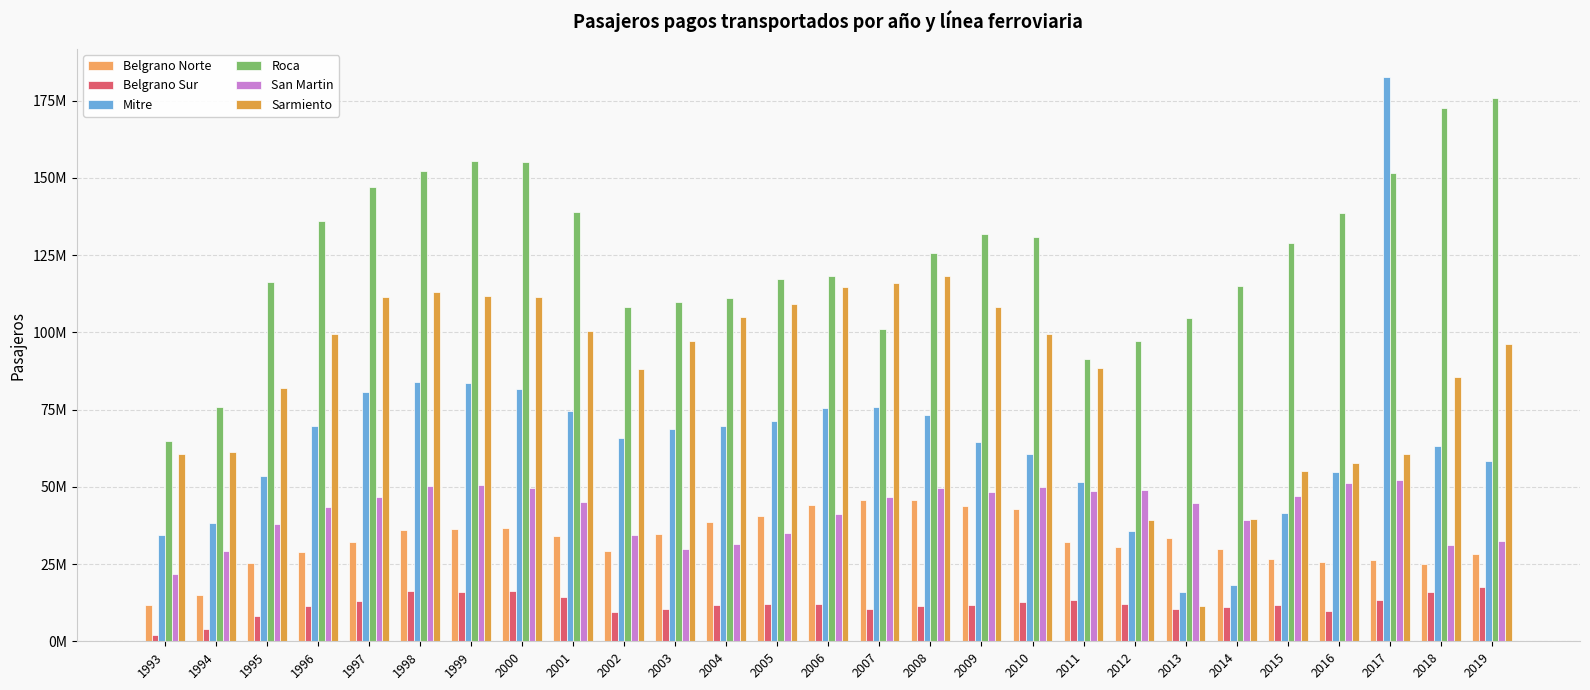

Does the chart contain any negative values?

No